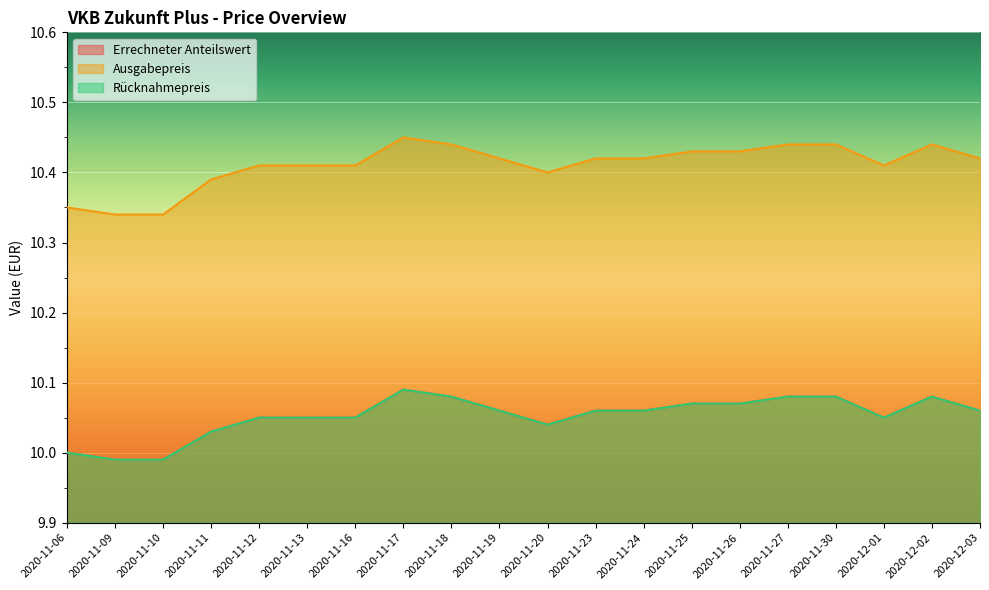

True or false: Errechneter Anteilswert has more than 2 points higher than both neighbors.

False